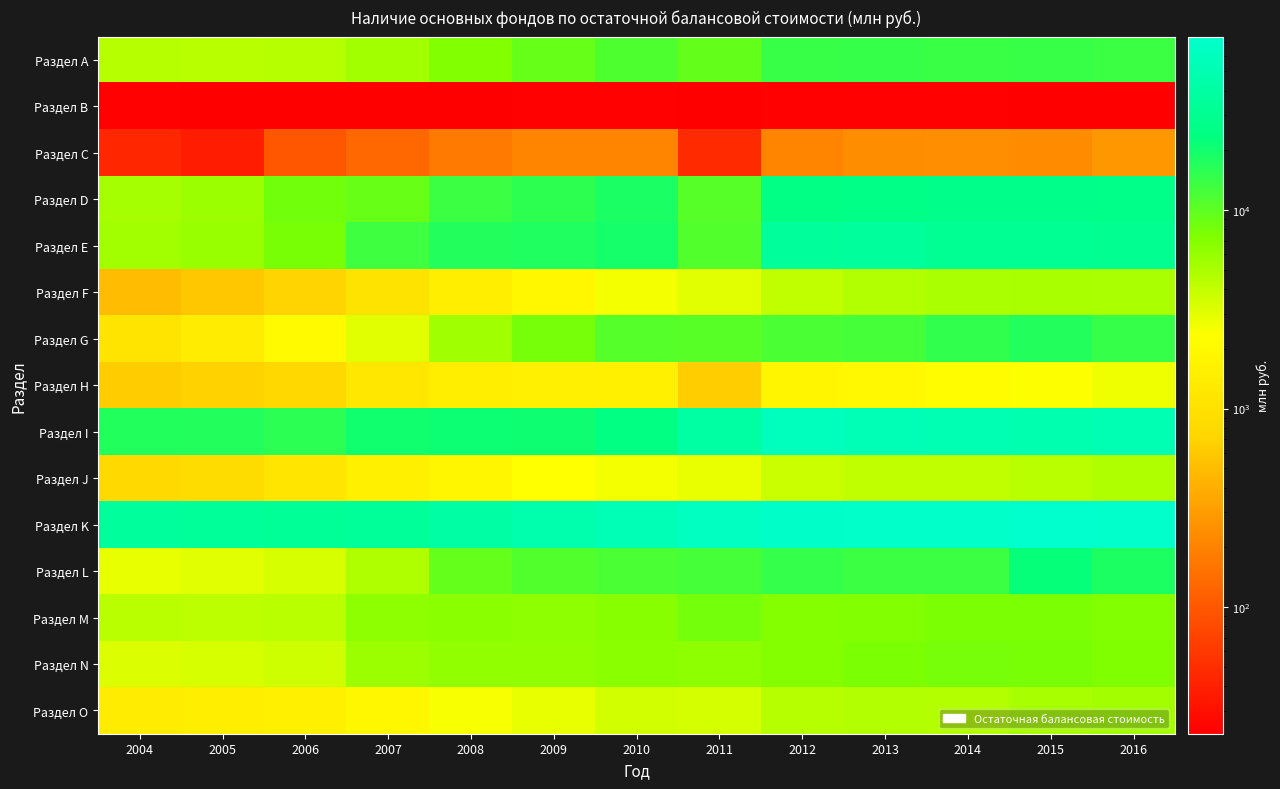

Which series has the widest spread of values?

Раздел I